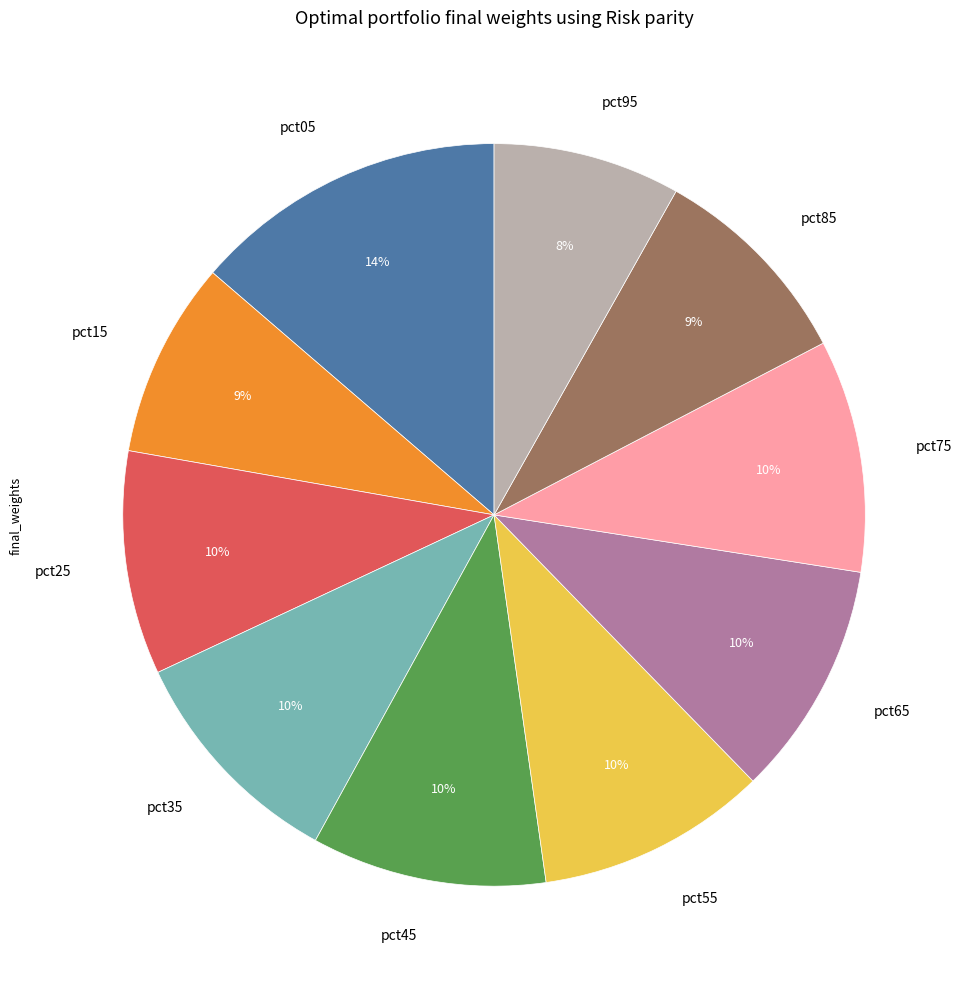

Combined, do pct65 and pct55 account for over 50%?

No